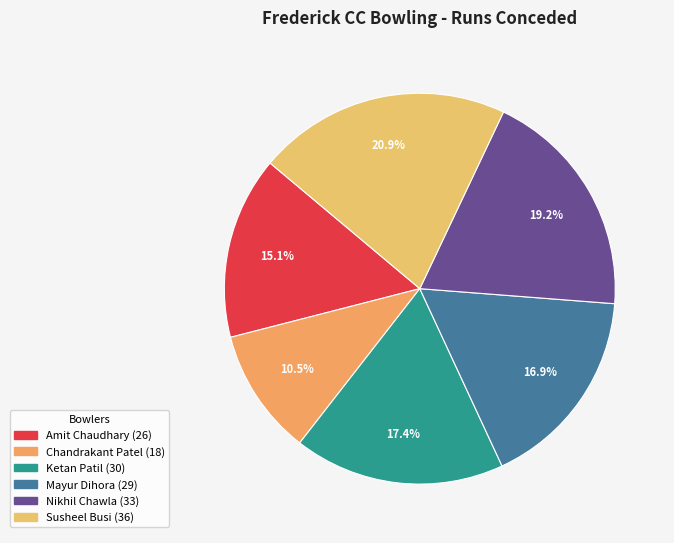

Combined, do Mayur Dihora and Ketan Patil account for over 50%?

No